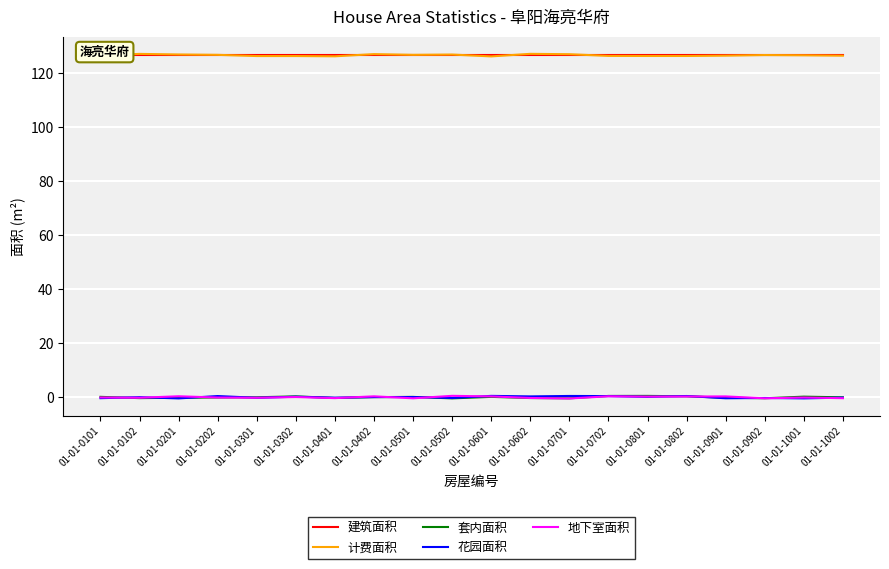

The 花园面积 series shows -0.5 at 01-01-0201. True or false?

True